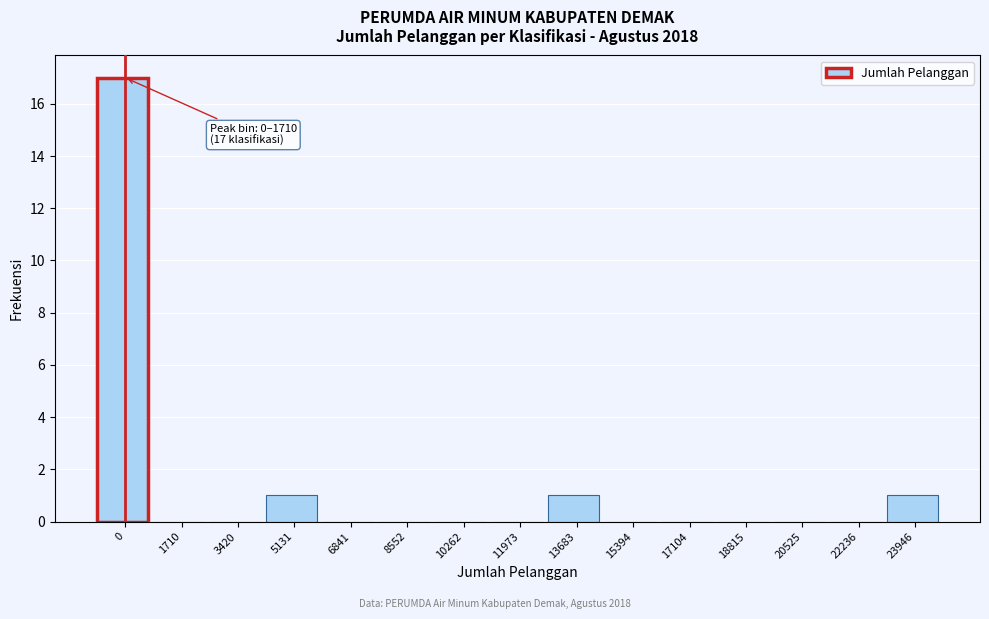

Reading left to right, transcribe all the data shown in this chart.

0=17	1710=0	3420=0	5131=1	6841=0	8552=0	10262=0	11973=0	13683=1	15394=0	17104=0	18815=0	20525=0	22236=0	23946=1